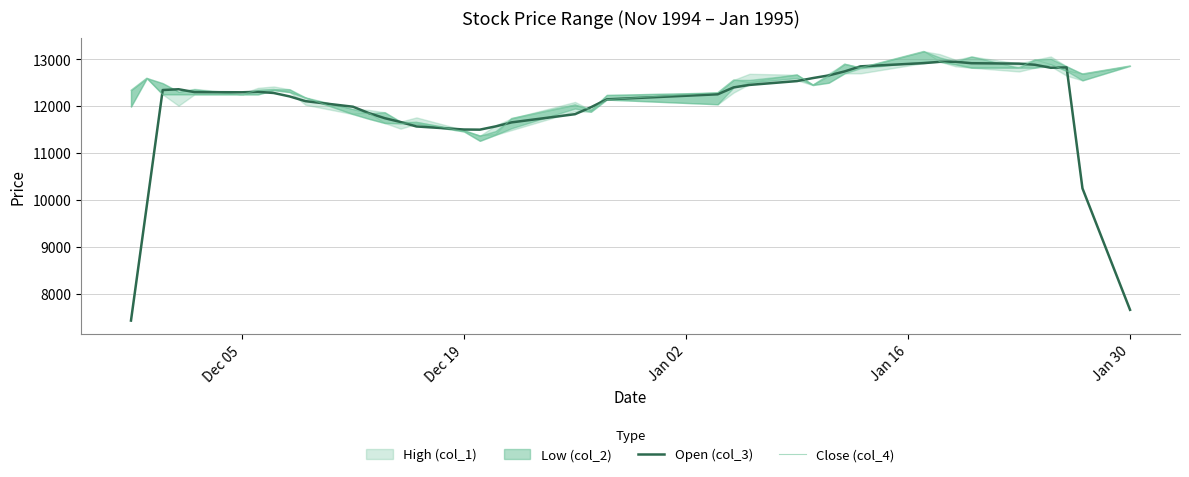

What is the maximum value for Open (col_3)?

12947